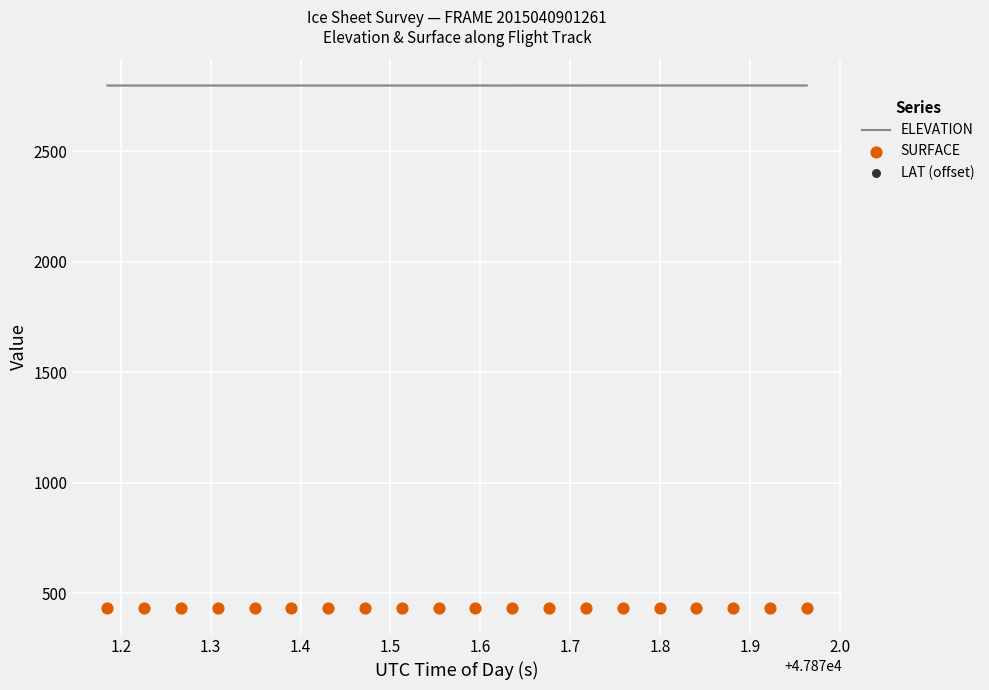

What is the lowest value of the ELEVATION series?

2798.7